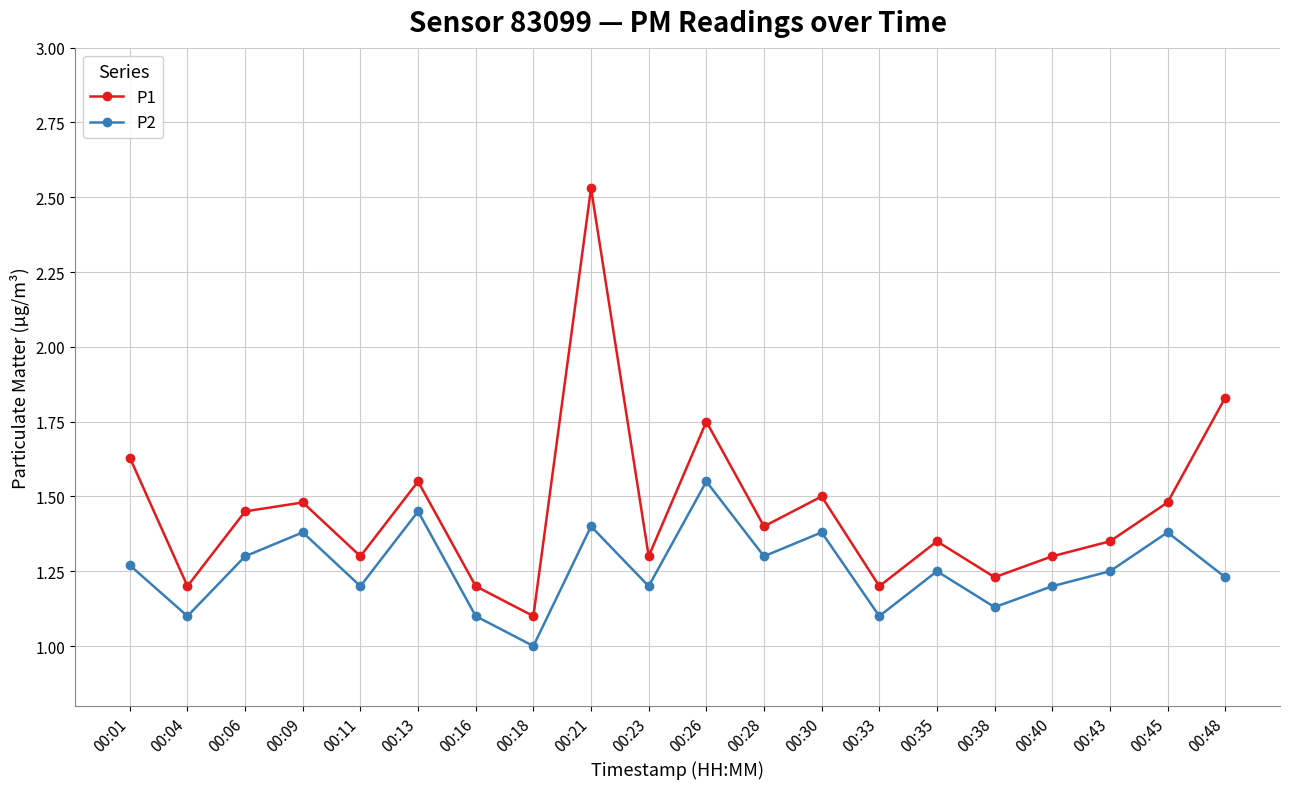

True or false: P1 and P2 intersect in this chart.

False